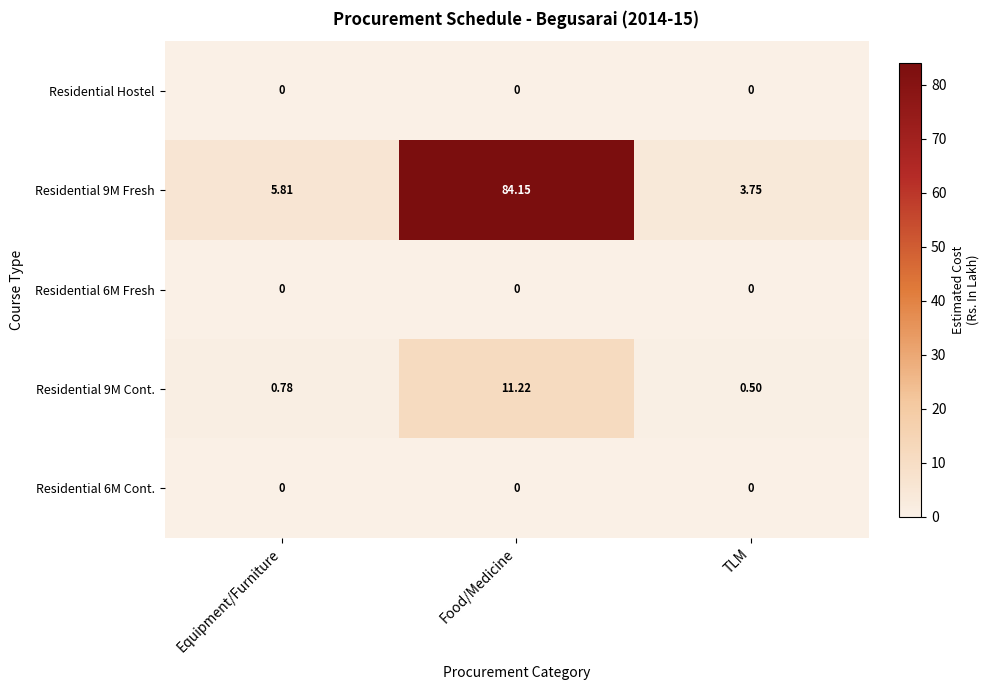

At which label is Residential 9M Cont. closest to 5?

Equipment/Furniture